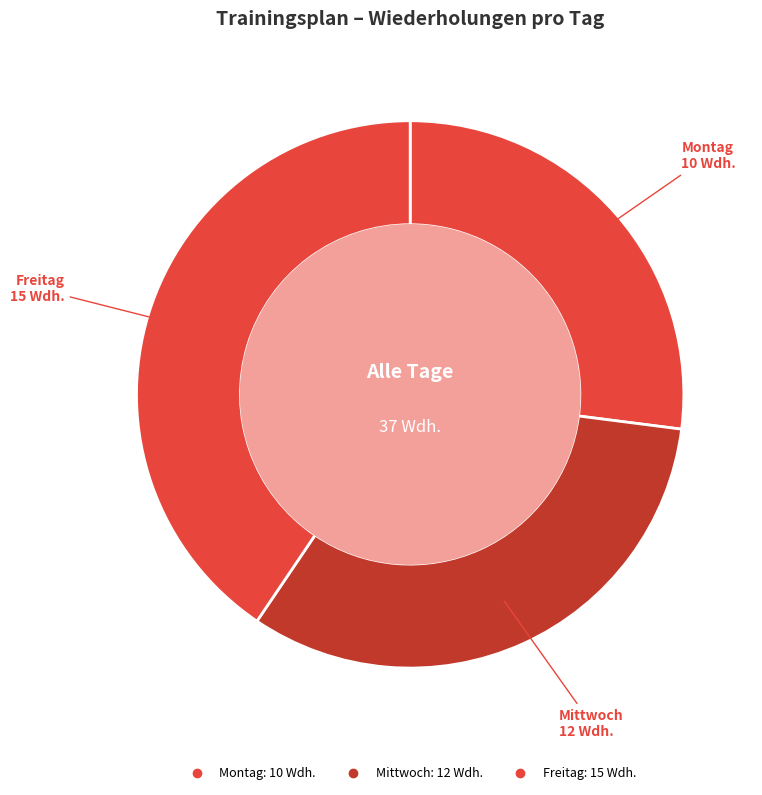

Is there a majority slice in this chart?

No